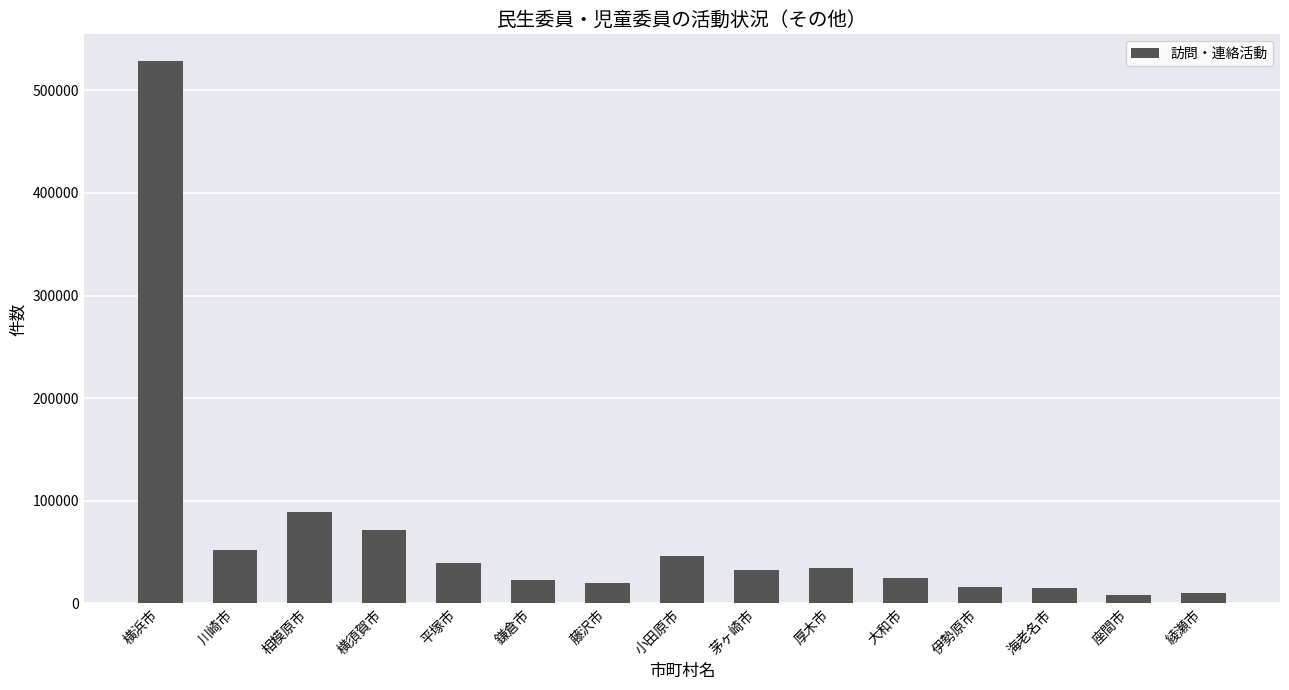

What is the label of the 5th bar from the left?

平塚市